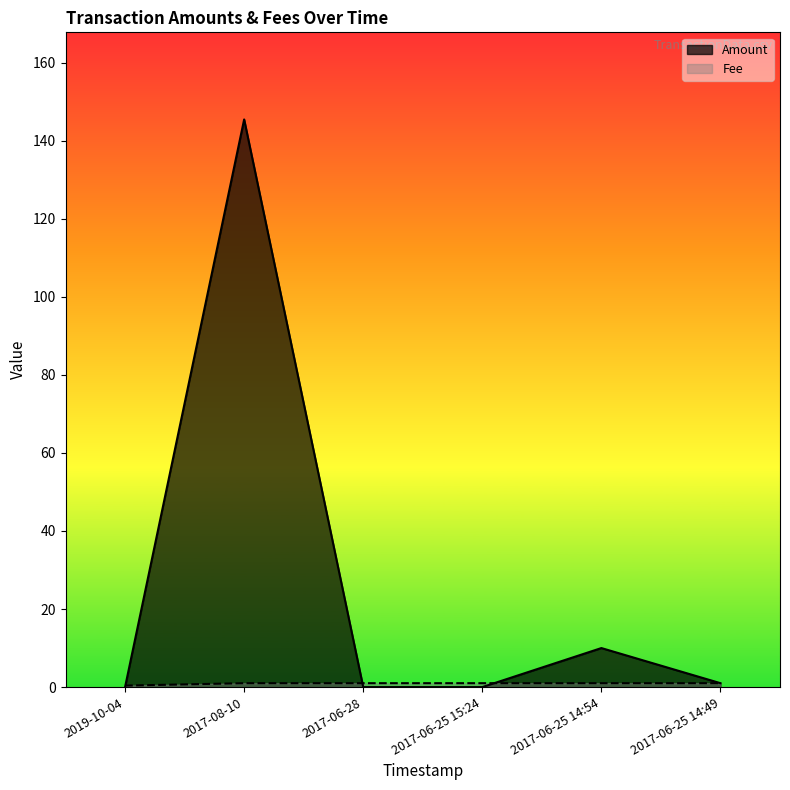

At 2017-06-25 14:54, list the series in order from largest to smallest.

Amount, Fee